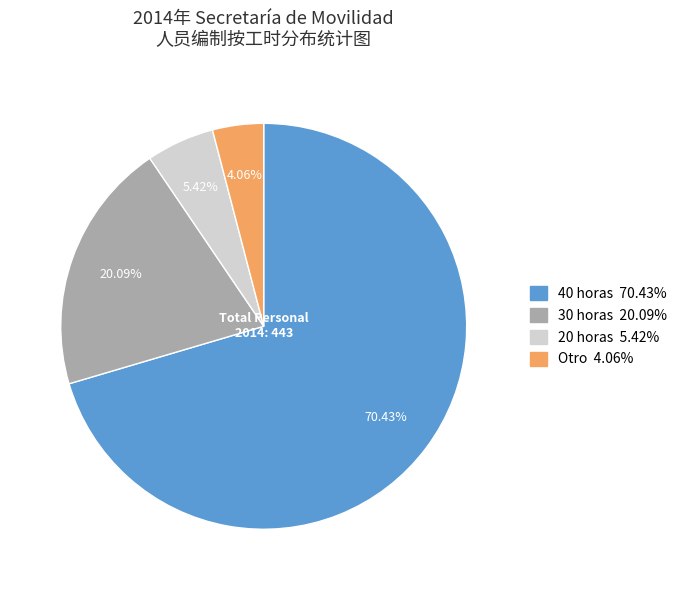

Does any single category account for the majority?

Yes